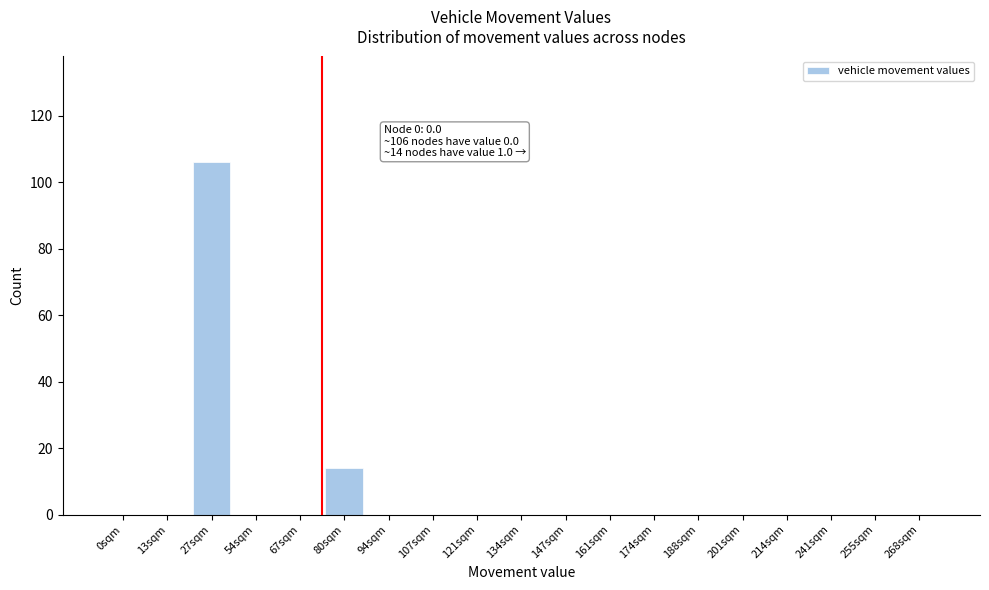

Reading left to right, extract all data points from this chart.

0sqm=0	13sqm=0	27sqm=106	54sqm=0	67sqm=0	80sqm=14	94sqm=0	107sqm=0	121sqm=0	134sqm=0	147sqm=0	161sqm=0	174sqm=0	188sqm=0	201sqm=0	214sqm=0	241sqm=0	255sqm=0	268sqm=0